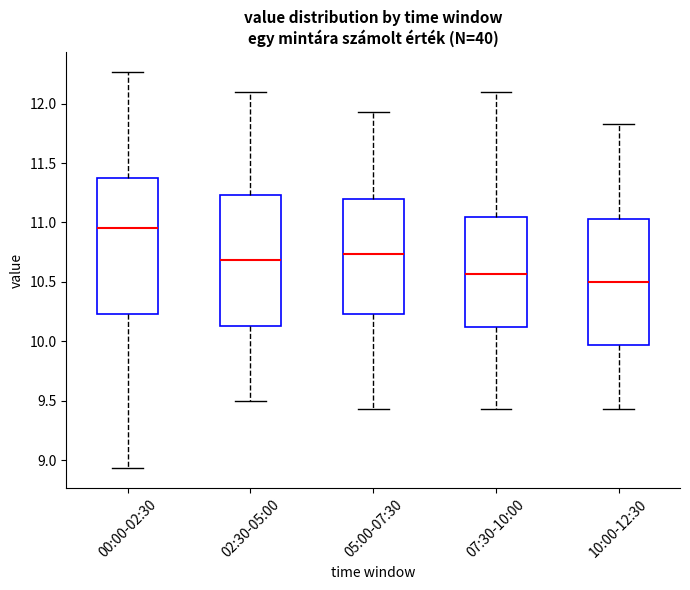

Which box's median line is the highest?

00:00-02:30